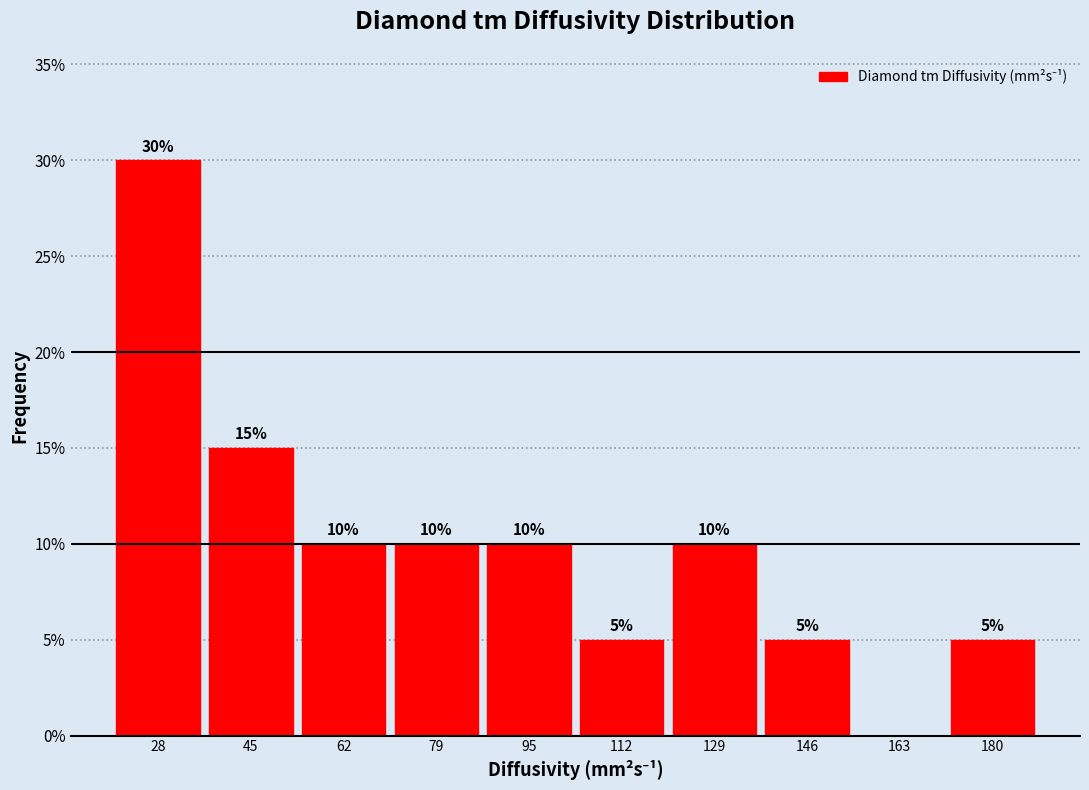

Over which range of the x-axis is the bar tallest?

20 to 38